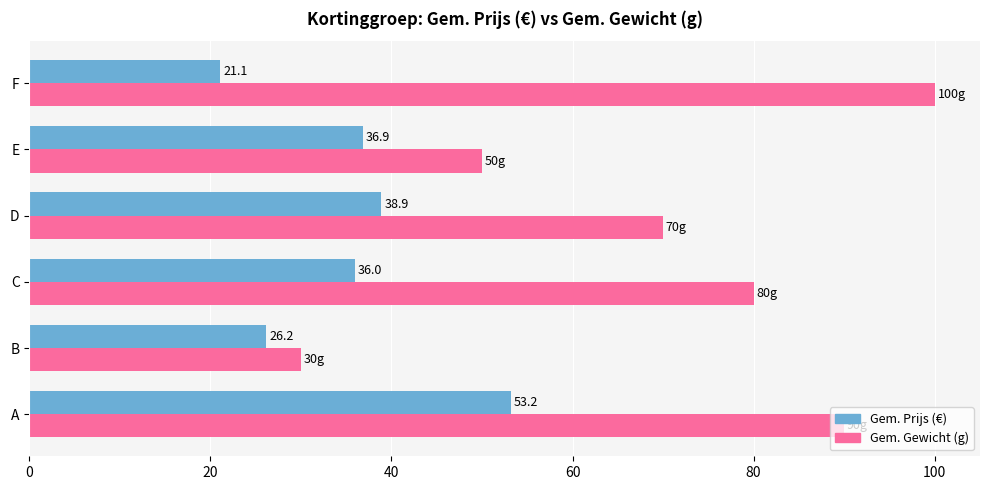

Between A and F, which series saw the biggest shift?

Gem. Prijs (€)